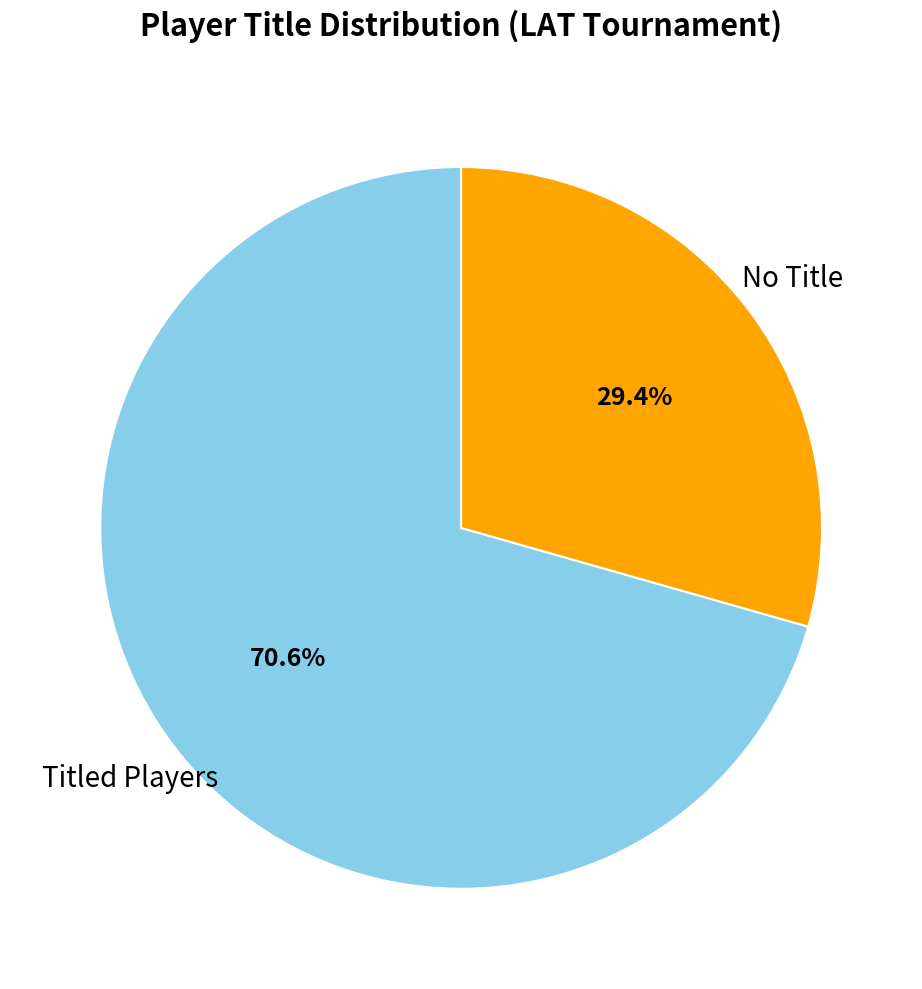

Rank the categories by value from highest to lowest.

Titled Players, No Title